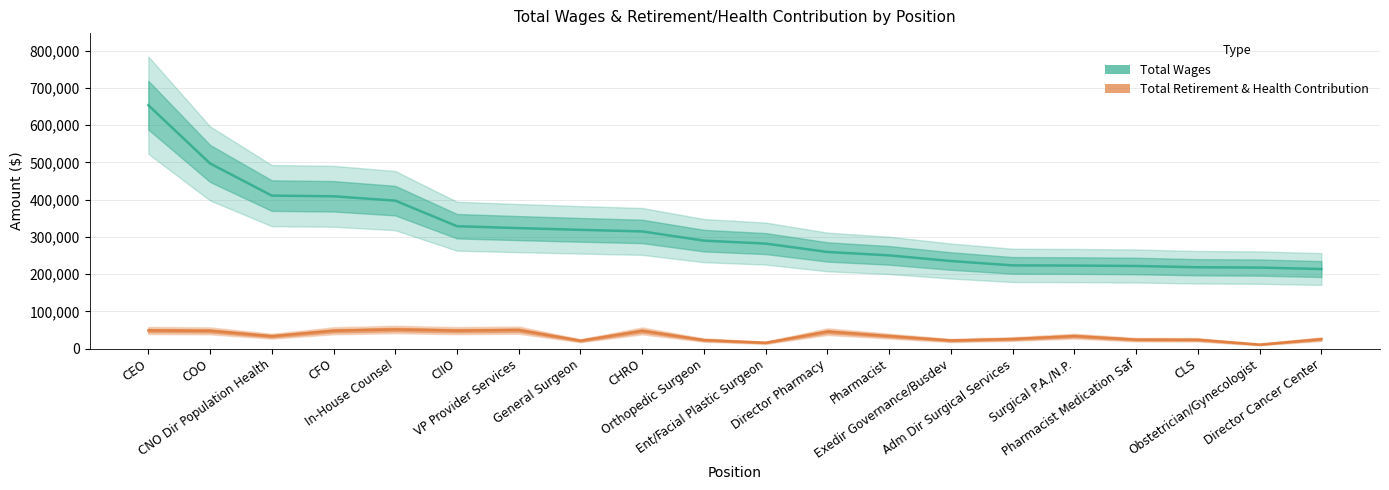

What is the approximate value of Total Wages at Pharmacist, to the nearest 10?

250310